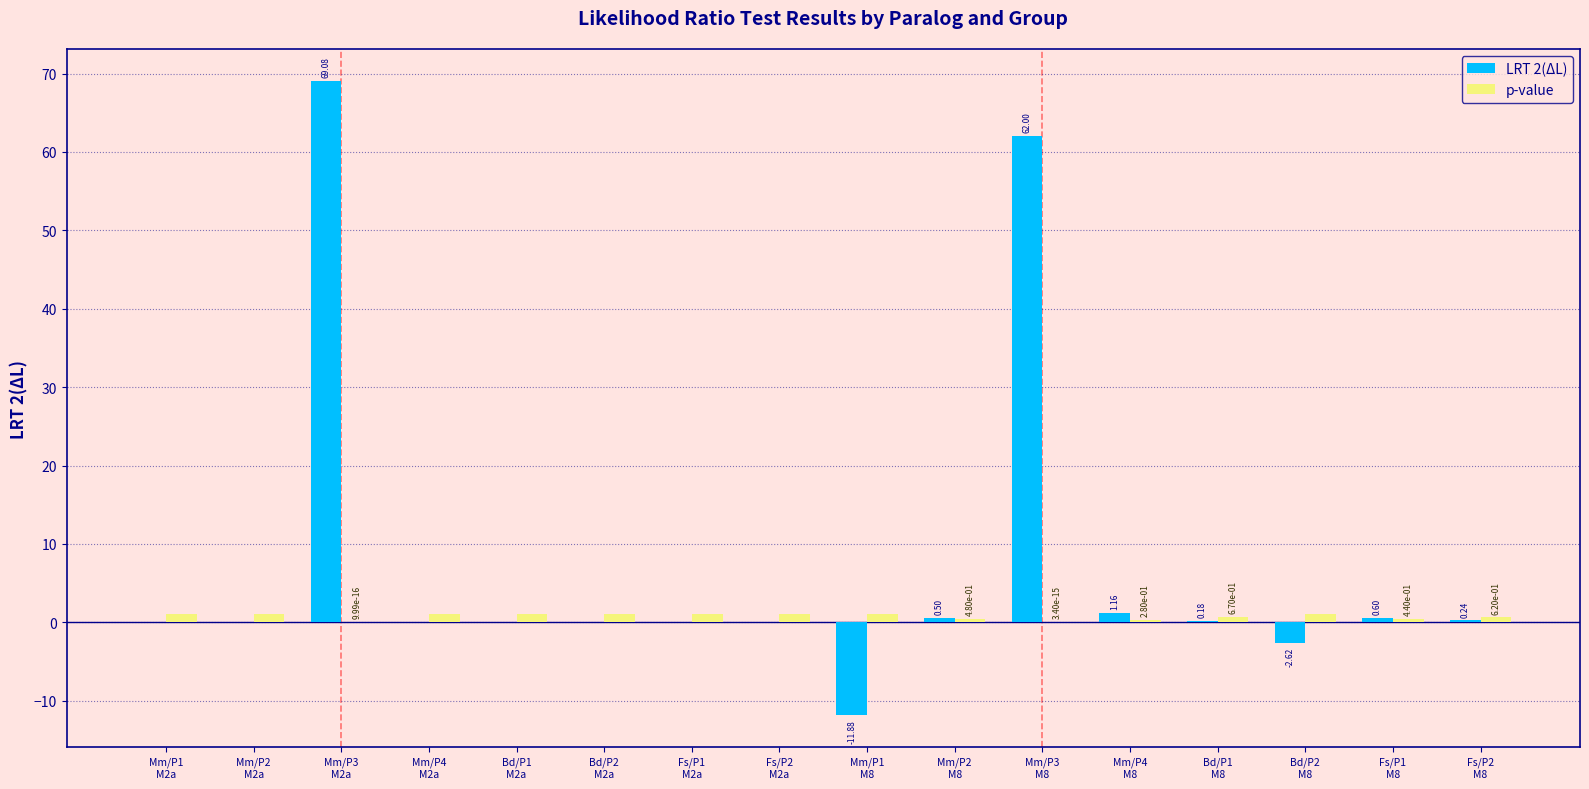

What is the sum of all LRT 2(ΔL) values?

119.3